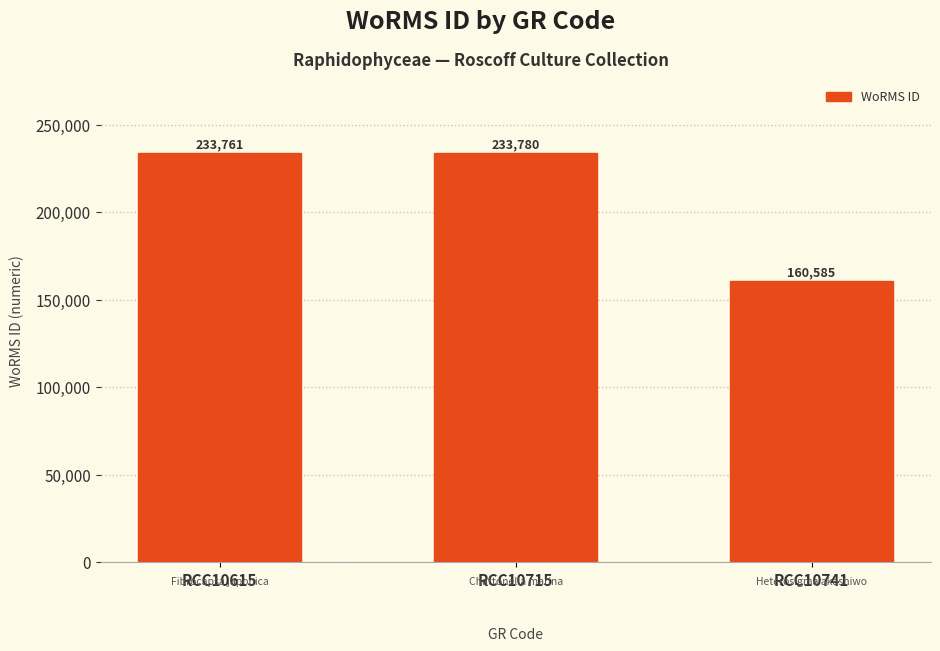

At which category does the chart reach its peak across all series?

RCC10715